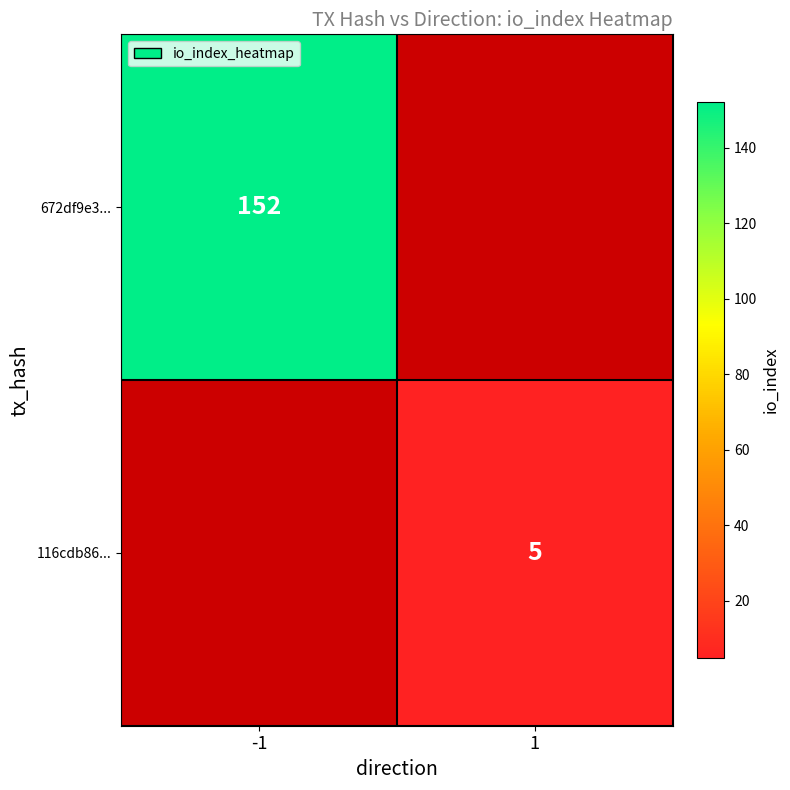

True or false: 672df9e3... has a value of 214 at -1.

False